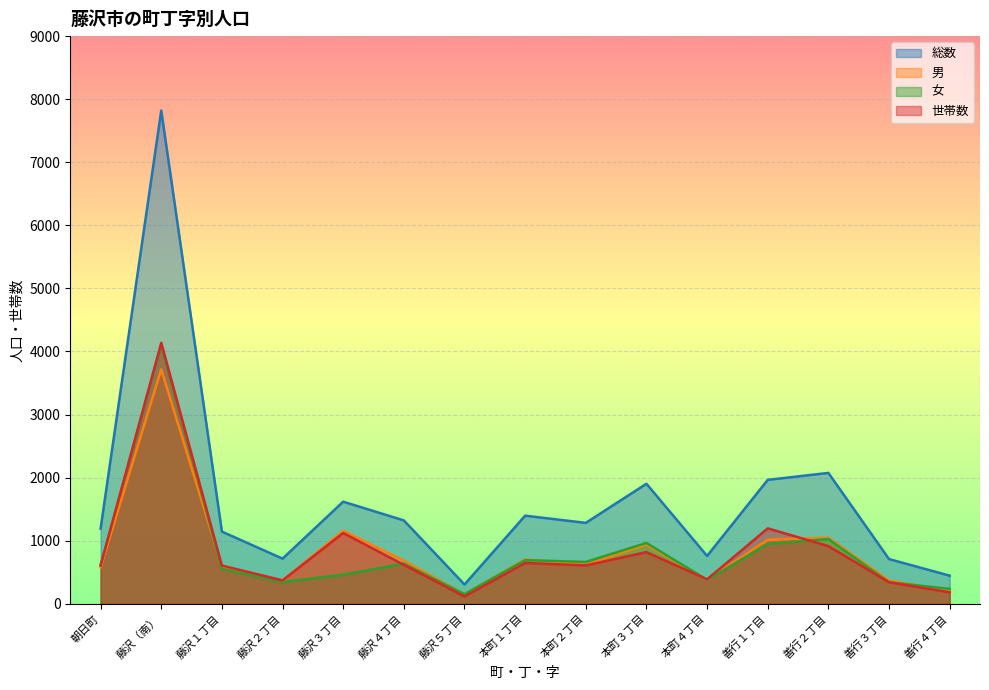

Reading left to right, what are all the values shown in this chart?

総数: 朝日町=1192	藤沢（南）=7819	藤沢１丁目=1145	藤沢２丁目=716	藤沢３丁目=1619	藤沢４丁目=1322	藤沢５丁目=306	本町１丁目=1397	本町２丁目=1283	本町３丁目=1903	本町４丁目=759	善行１丁目=1965	善行２丁目=2075	善行３丁目=709	善行４丁目=446
男: 朝日町=577	藤沢（南）=3718	藤沢１丁目=589	藤沢２丁目=372	藤沢３丁目=1158	藤沢４丁目=685	藤沢５丁目=153	本町１丁目=705	本町２丁目=619	本町３丁目=938	本町４丁目=379	善行１丁目=1015	善行２丁目=1049	善行３丁目=368	善行４丁目=210
女: 朝日町=615	藤沢（南）=4101	藤沢１丁目=556	藤沢２丁目=344	藤沢３丁目=461	藤沢４丁目=637	藤沢５丁目=153	本町１丁目=692	本町２丁目=664	本町３丁目=965	本町４丁目=380	善行１丁目=950	善行２丁目=1026	善行３丁目=341	善行４丁目=236
世帯数: 朝日町=606	藤沢（南）=4138	藤沢１丁目=606	藤沢２丁目=371	藤沢３丁目=1122	藤沢４丁目=617	藤沢５丁目=116	本町１丁目=647	本町２丁目=609	本町３丁目=819	本町４丁目=388	善行１丁目=1196	善行２丁目=915	善行３丁目=341	善行４丁目=182